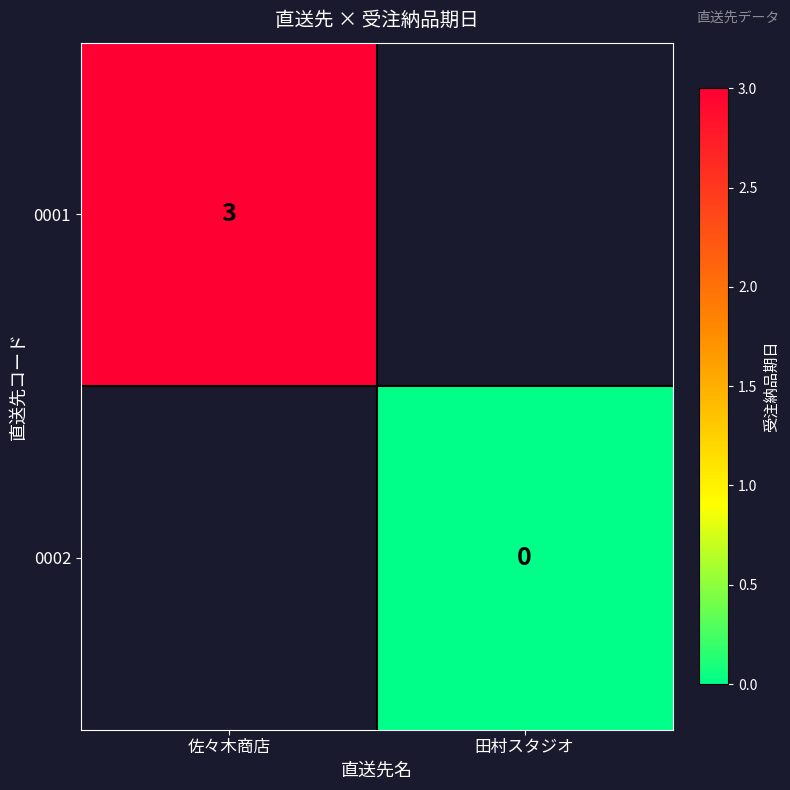

At which category does the chart reach its minimum across all series?

田村スタジオ